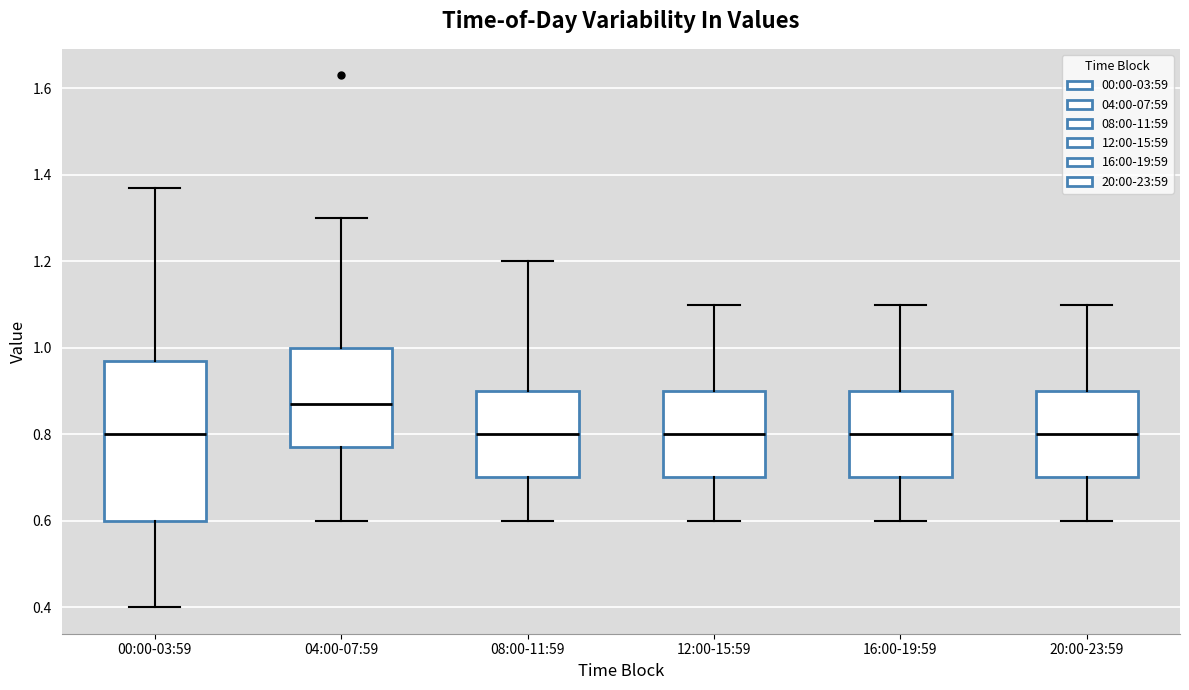

Where does the lower whisker of the box for 16:00-19:59 end on the y-axis? The values are not printed on the chart, so give them approximately, as read against the axis.

0.60